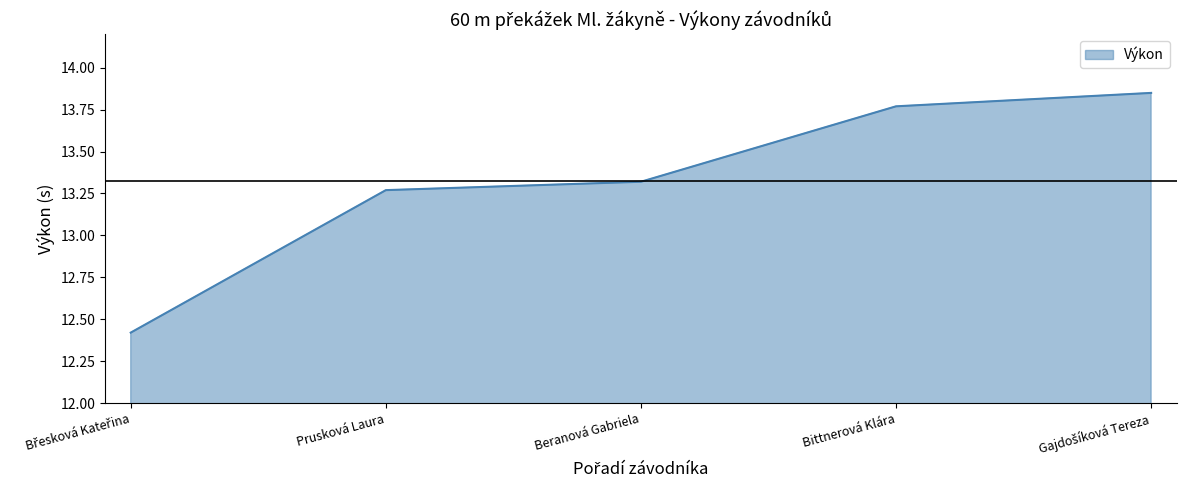

The value at Bittnerová Klára is 19.2. True or false?

False